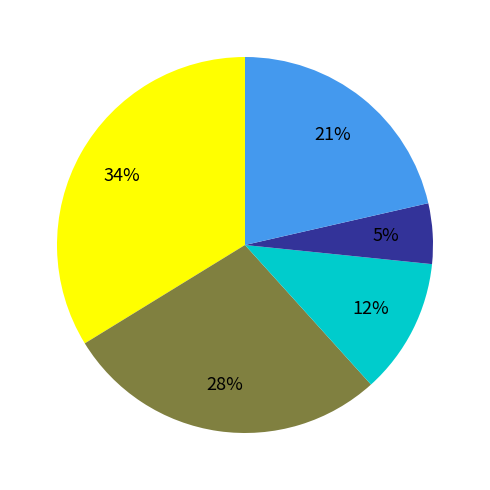

How many slices are in this pie chart?

5